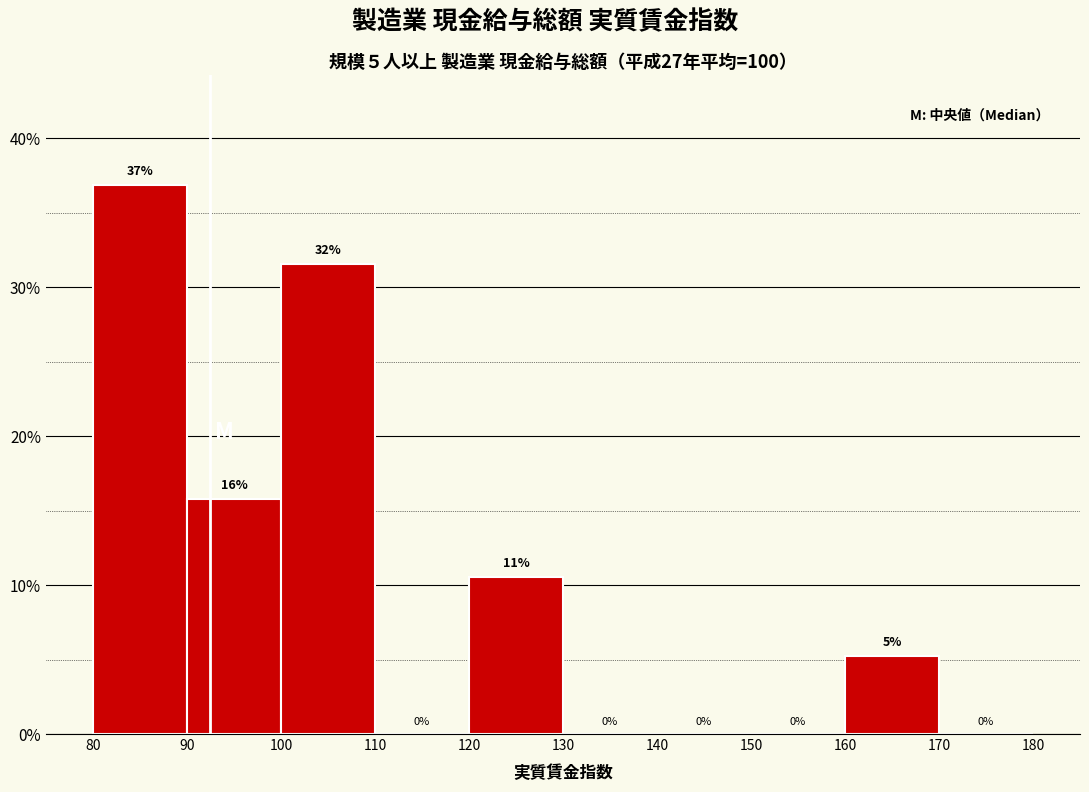

Which range on the x-axis has the tallest bar?

80 to 90